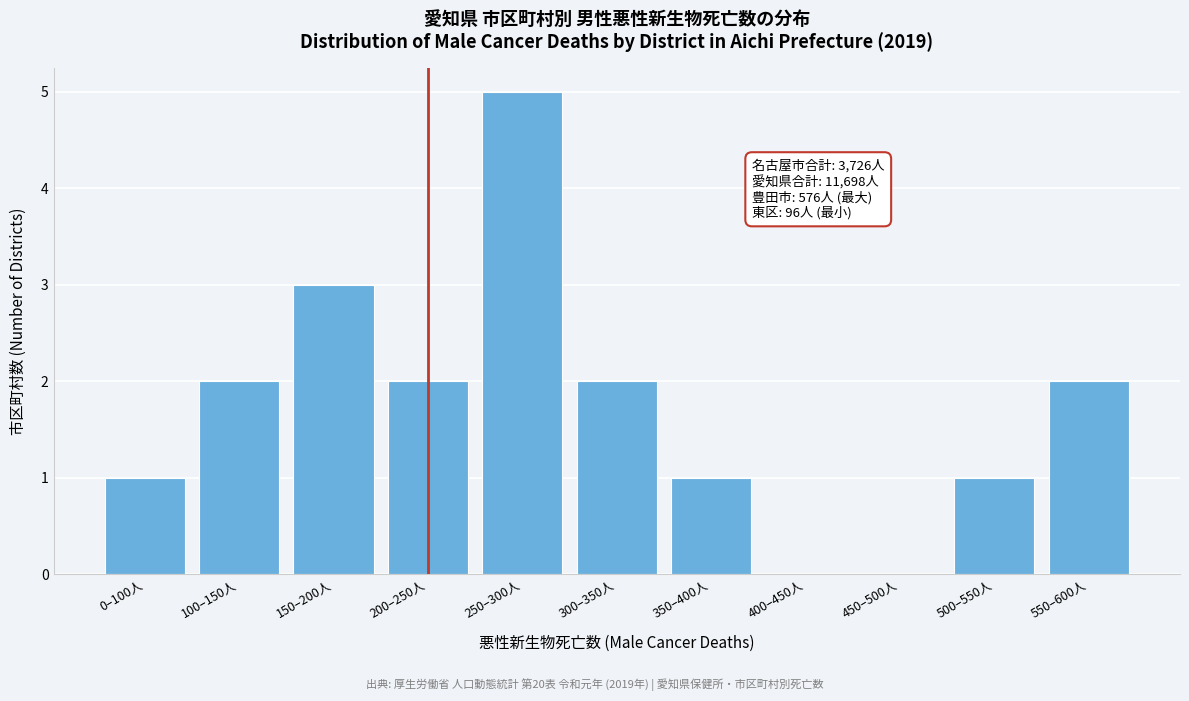

Reading left to right, extract all data points from this chart.

0–100人=1	100–150人=2	150–200人=3	200–250人=2	250–300人=5	300–350人=2	350–400人=1	400–450人=0	450–500人=0	500–550人=1	550–600人=2